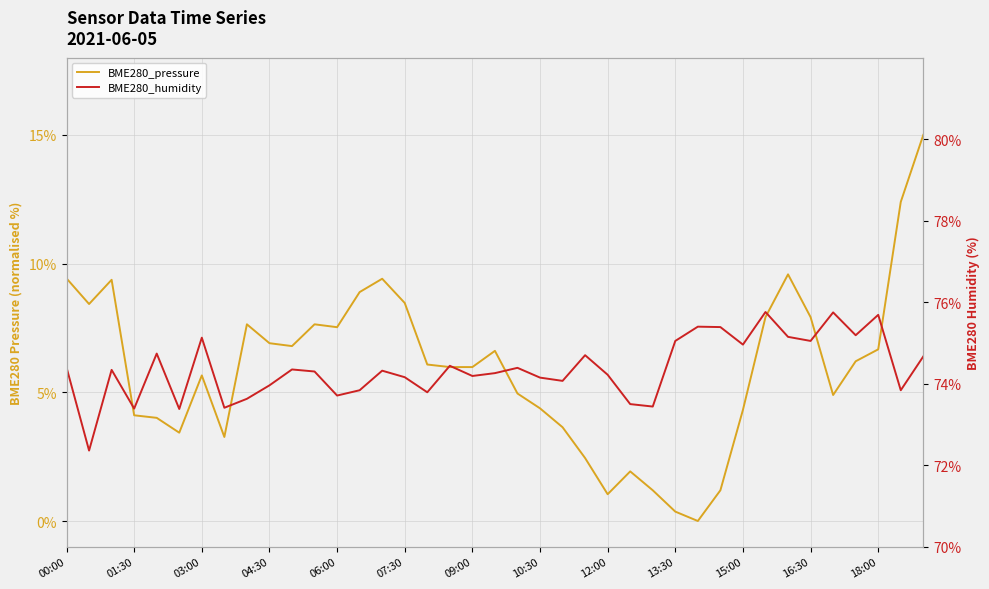

Which series has the widest spread of values?

BME280_pressure